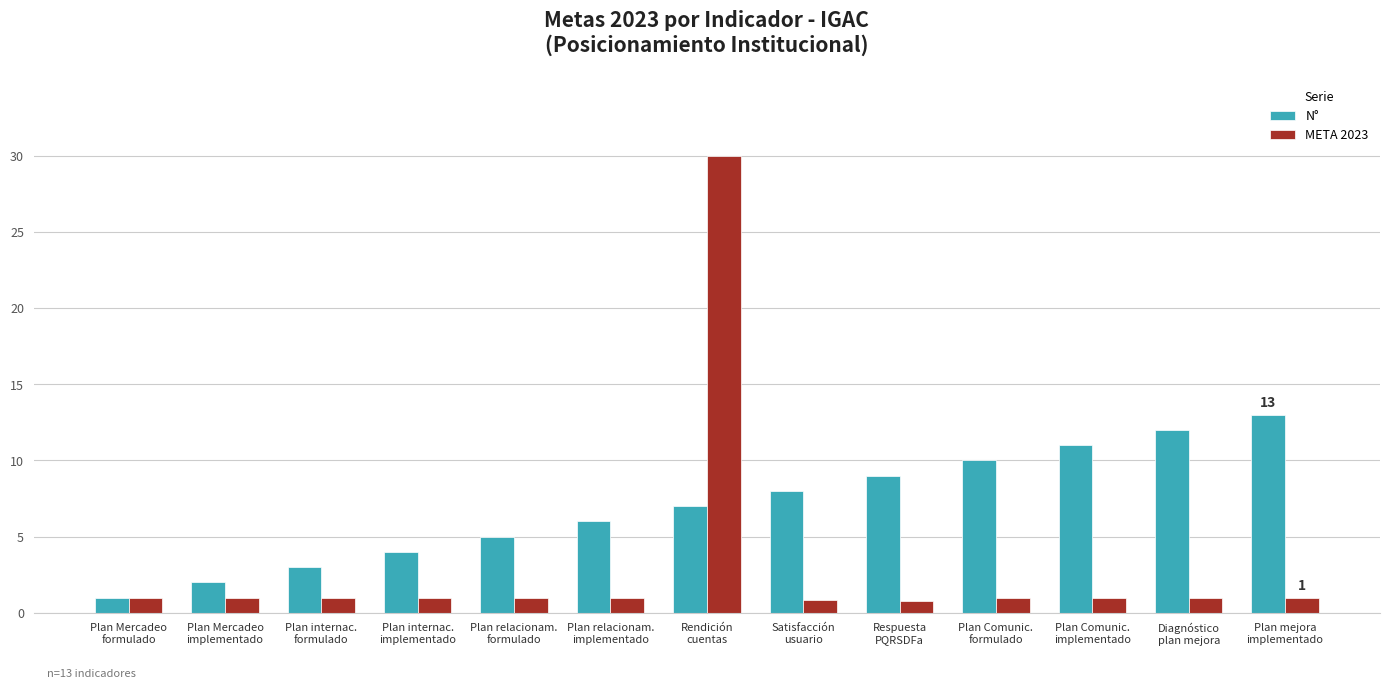

Rank the series by their average value, from highest to lowest.

N°, META 2023